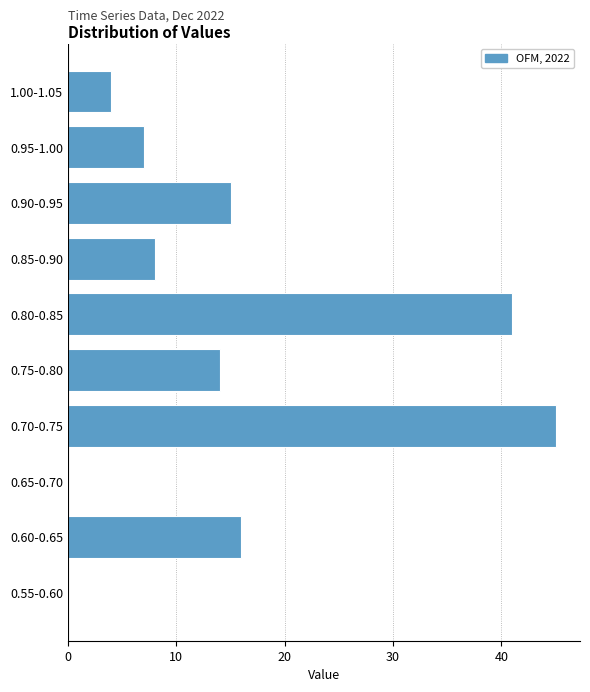

Reading top to bottom, what are all the values shown in this chart?

1.00-1.05=4	0.95-1.00=7	0.90-0.95=15	0.85-0.90=8	0.80-0.85=41	0.75-0.80=14	0.70-0.75=45	0.65-0.70=0	0.60-0.65=16	0.55-0.60=0